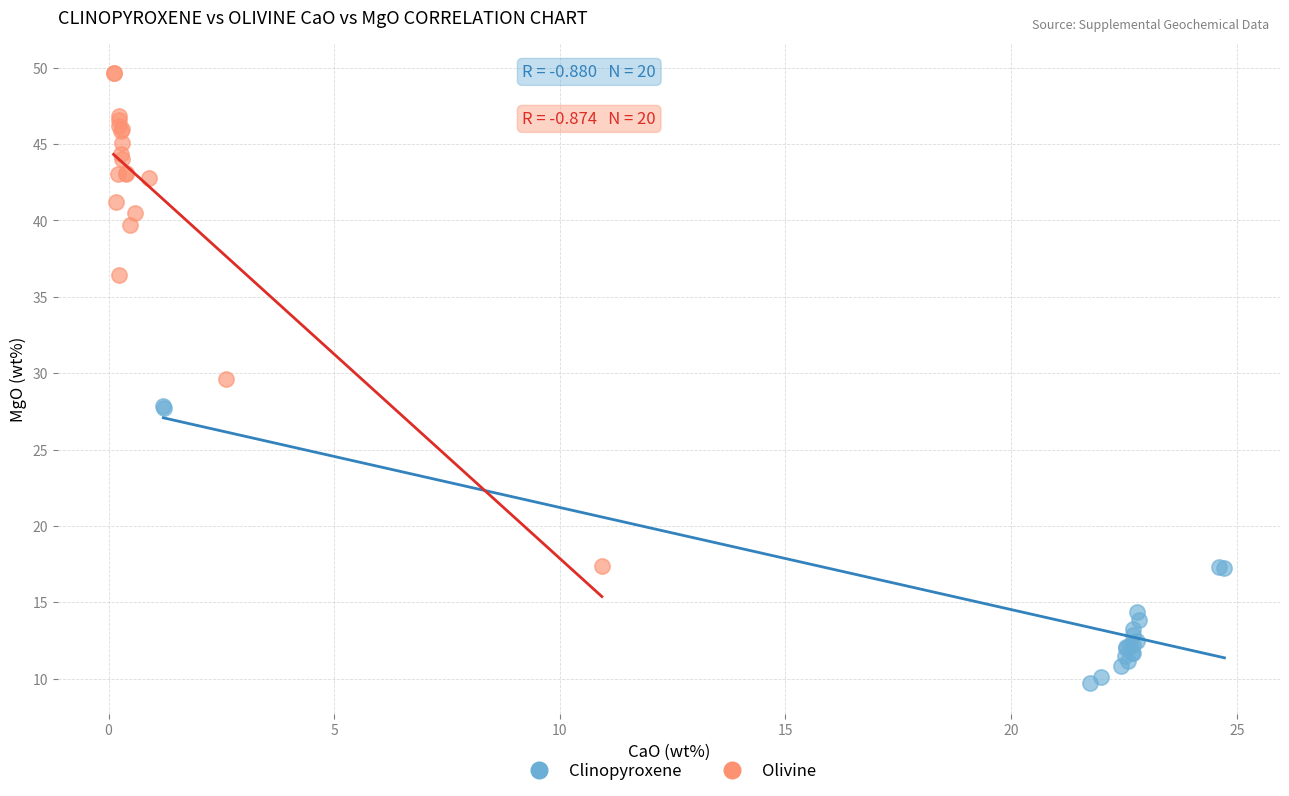

What are all the series names shown in the legend?

Clinopyroxene, Olivine